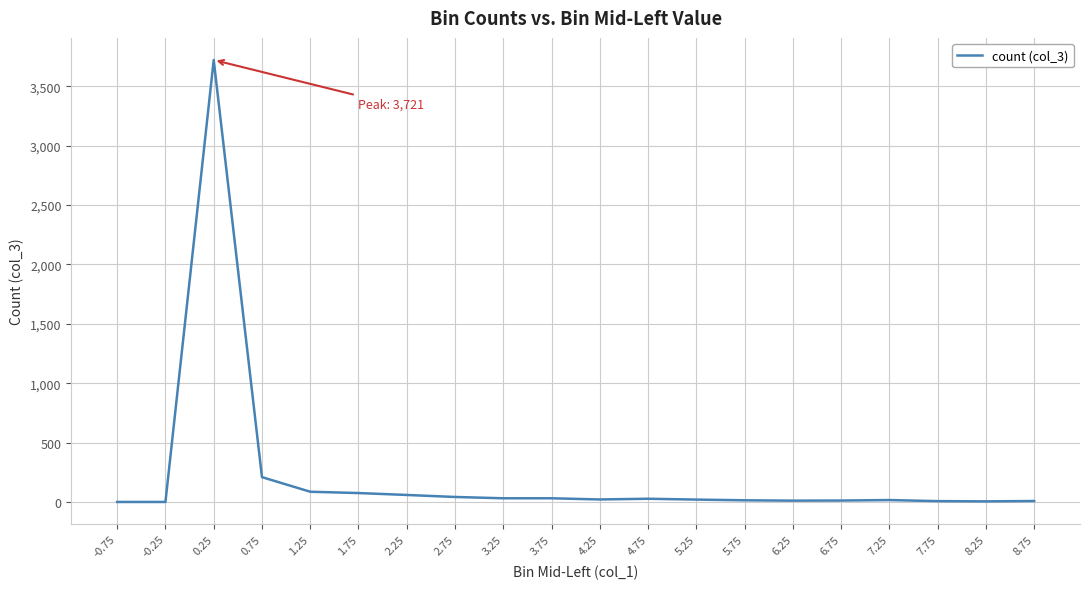

What is the difference between the maximum and minimum values?

3721